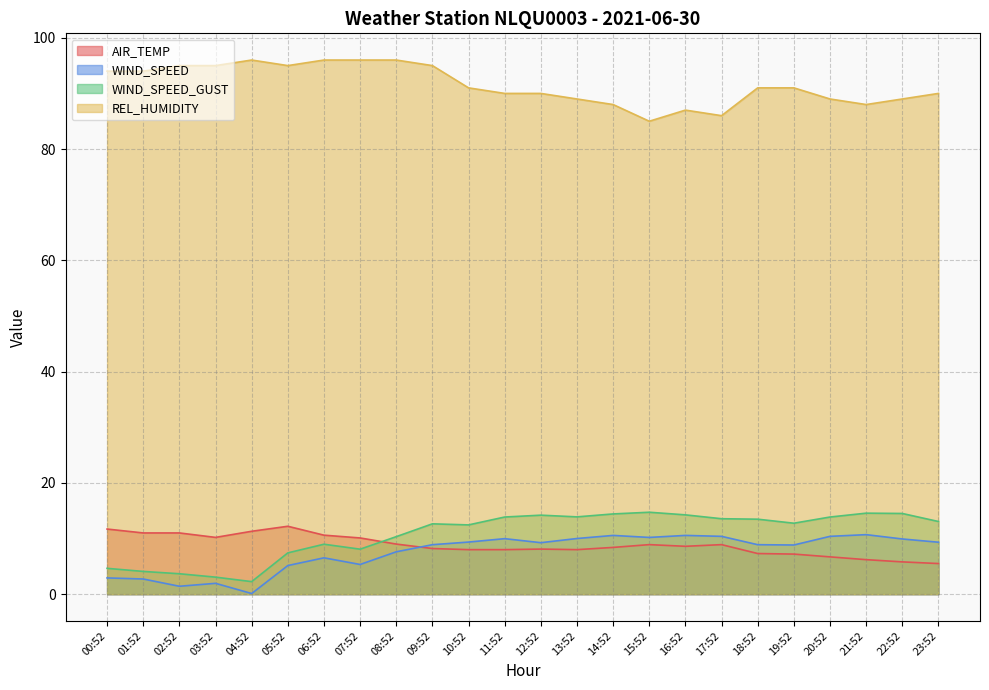

The WIND_SPEED_GUST series shows 7.2 at 21:52. True or false?

False